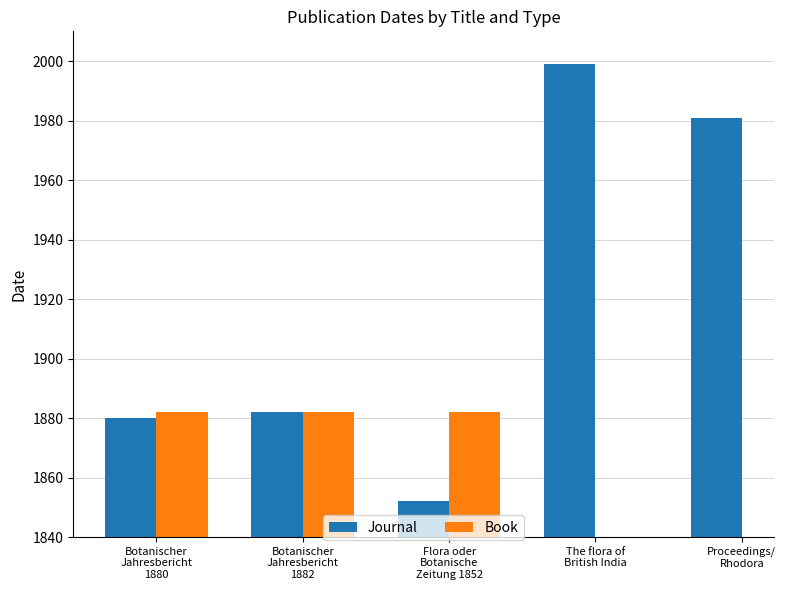

How many bars are there in each group?

2